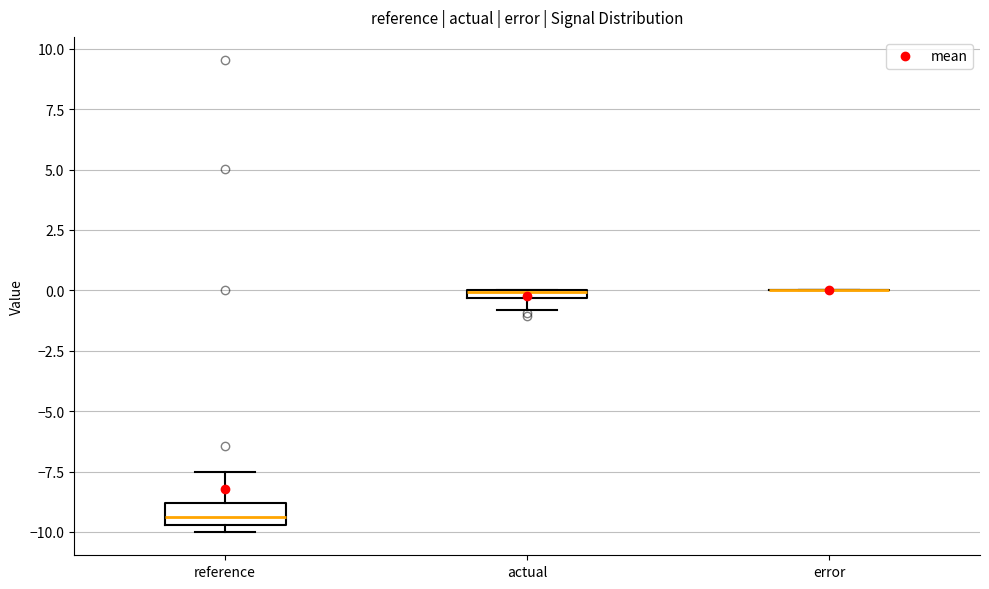

Where is the upper edge of the box for actual on the y-axis? The values are not printed on the chart, so give them approximately, as read against the axis.

0.0